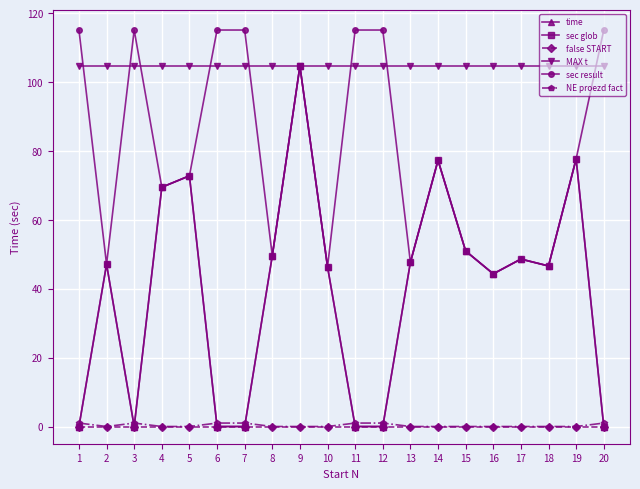

True or false: MAX t and time intersect in this chart.

False